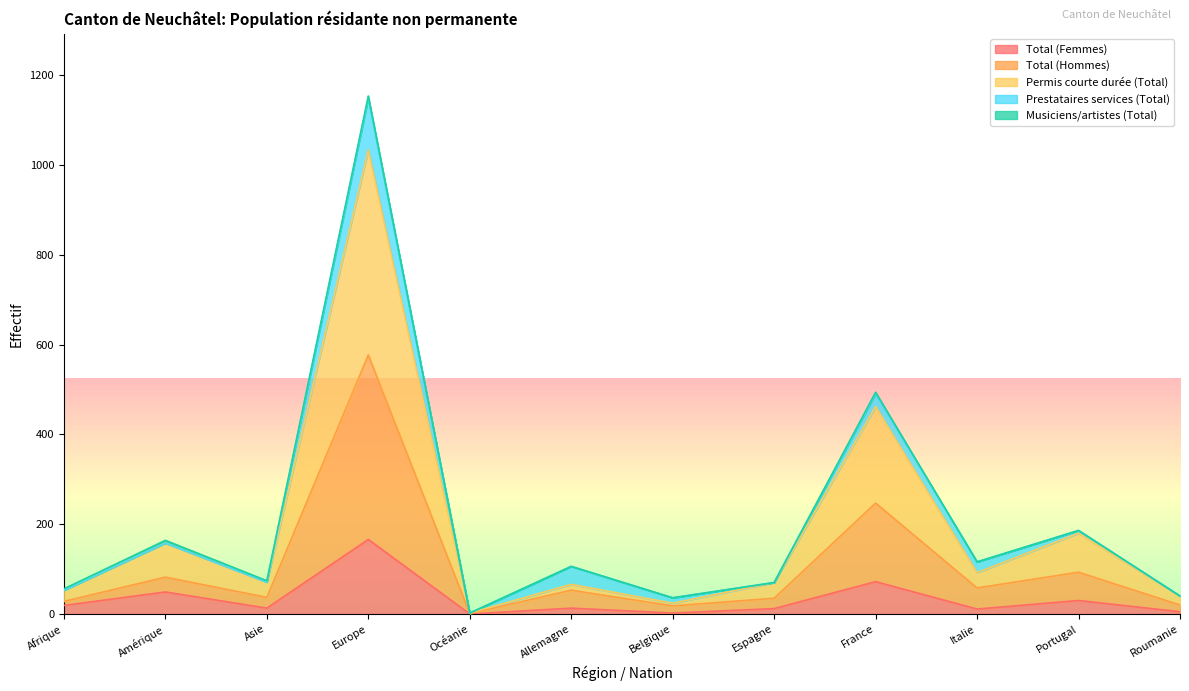

Is it true that Total (Femmes) equals 30 at Portugal?

True